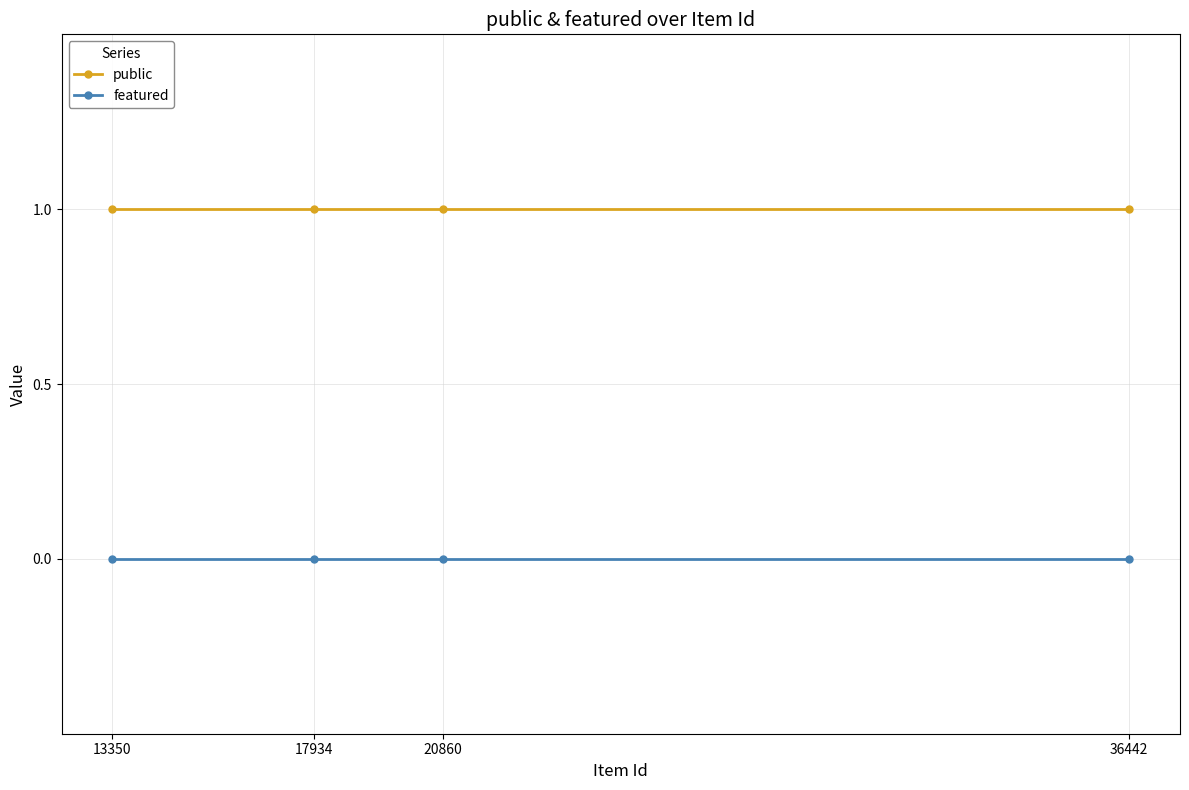

Is the value of public at 20860 greater than the value of featured at 20860?

Yes